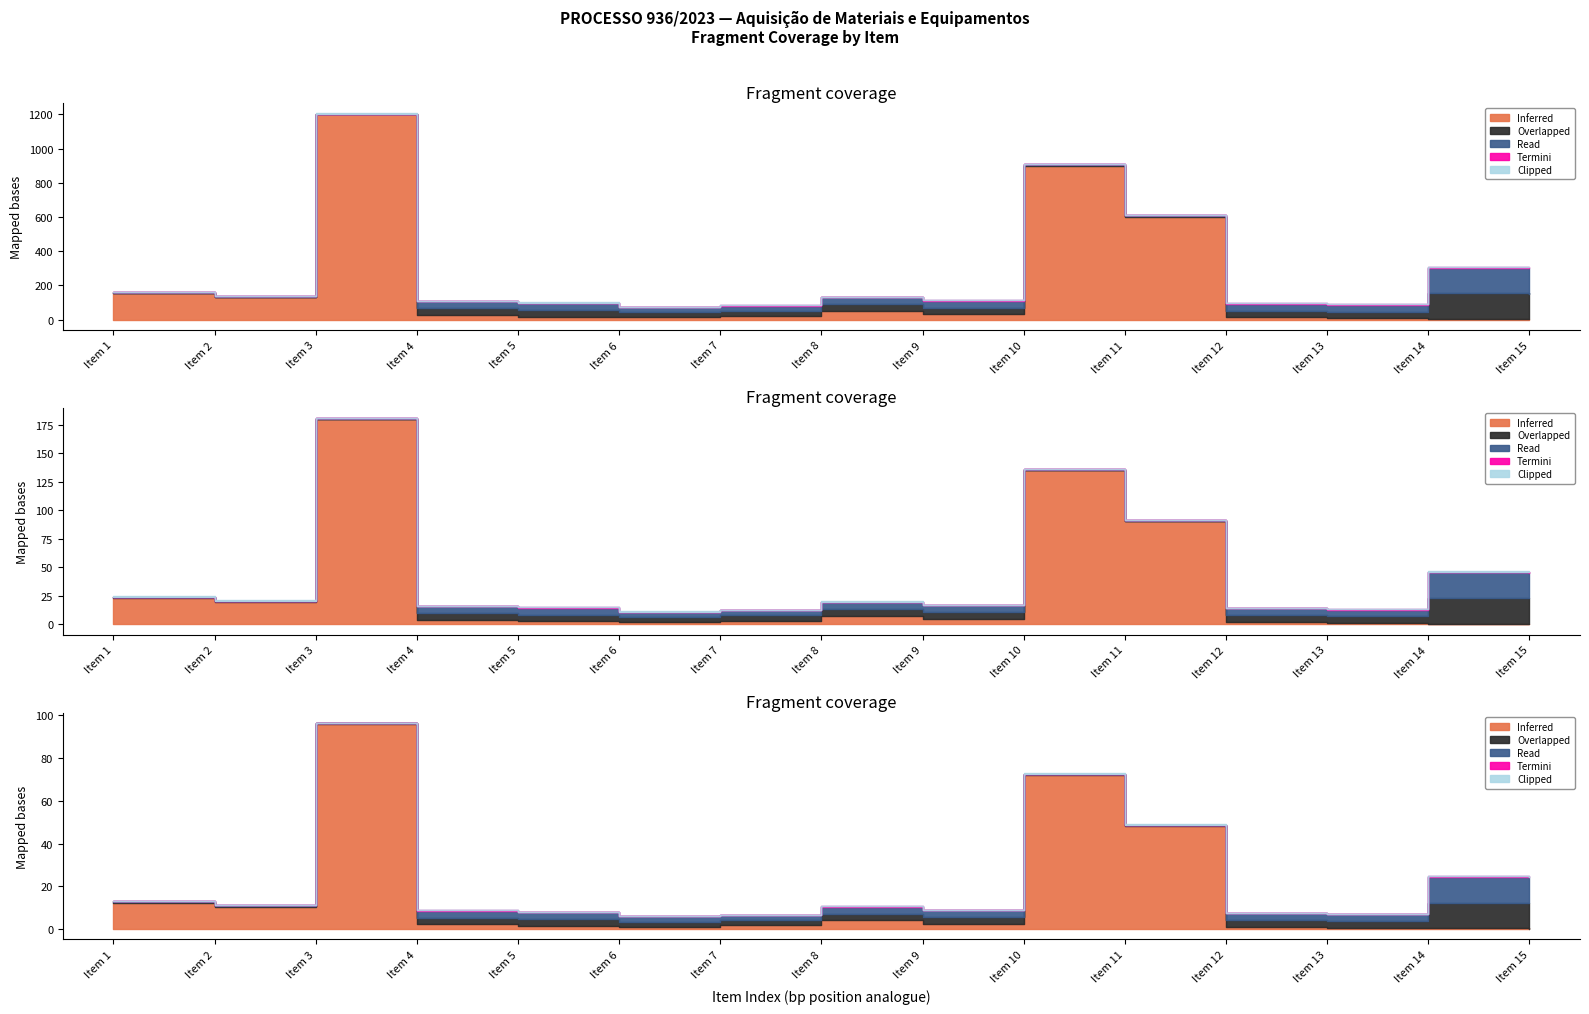

The value of Termini at Item 7 is 0.6. True or false?

False